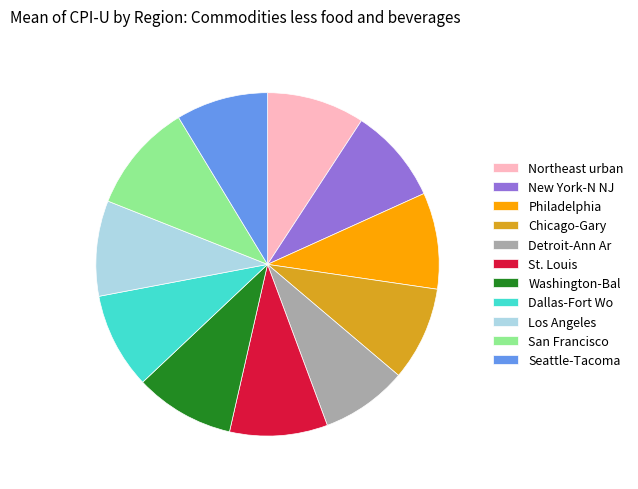

True or false: Los Angeles accounts for 9% of the total.

True